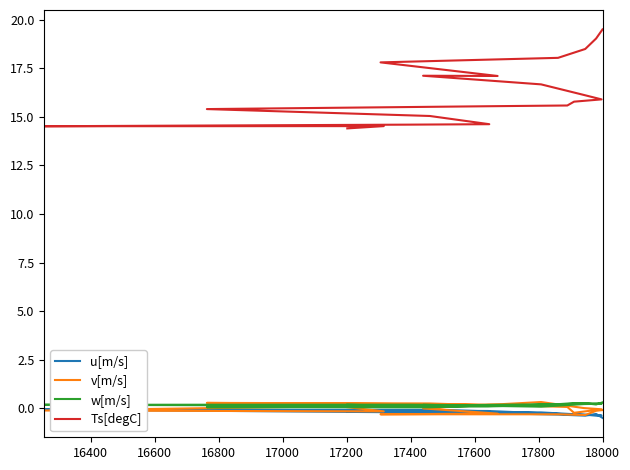

What are all the series names shown in the legend?

u[m/s], v[m/s], w[m/s], Ts[degC]